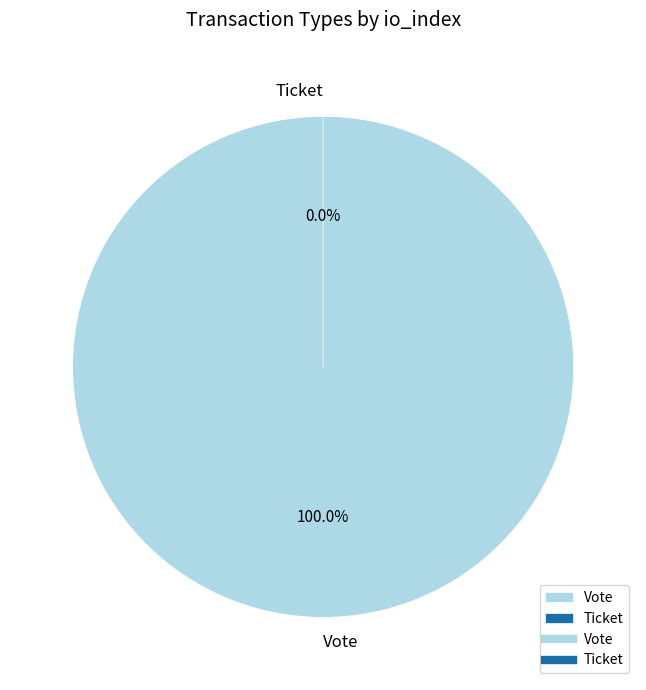

Which category has the biggest portion of the pie?

Vote